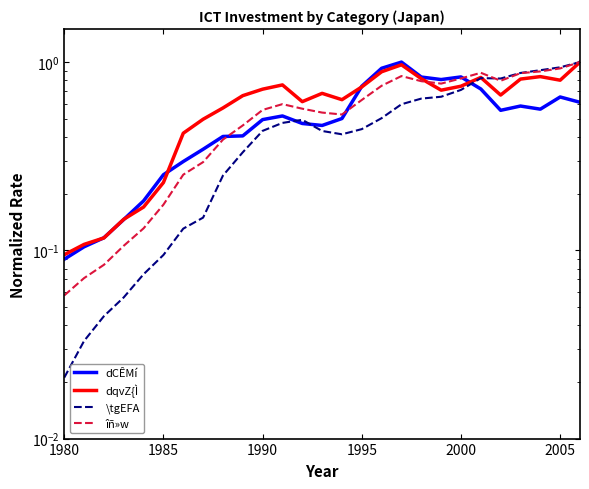

What are all the series names shown in the legend?

dCÊMí, dqvZ{Ì, \tgEFA, îñ»w